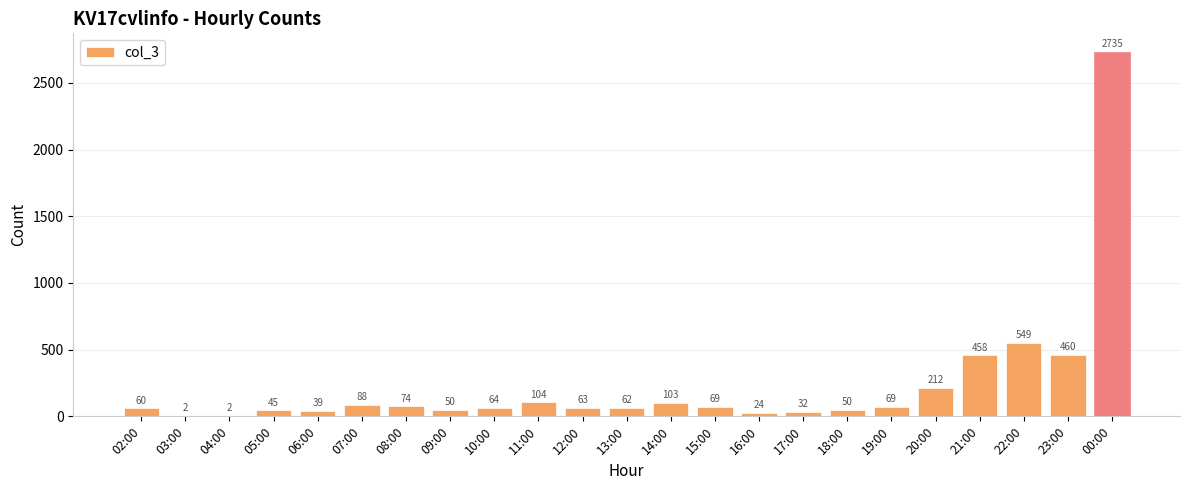

What is the maximum value shown in the chart?

2735